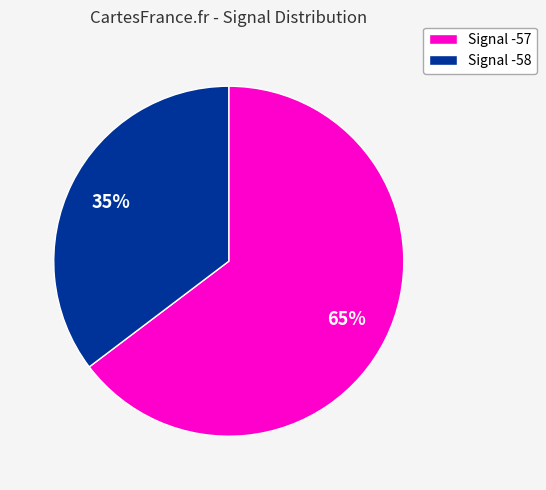

To the nearest percent, what is the average slice percentage?

50%